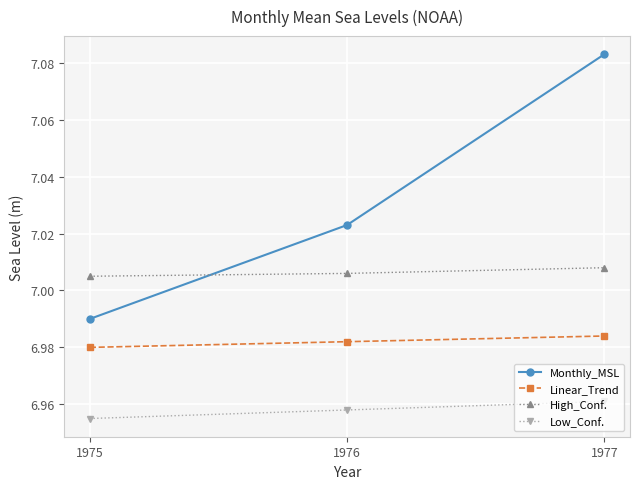

What is the total value across all series at 1977?

28.0